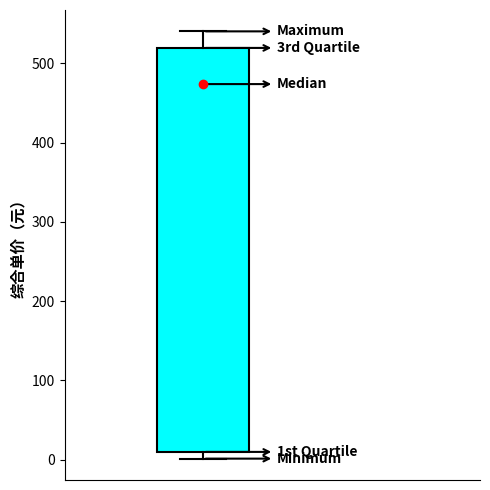

Read this box plot against the y-axis: the position of the median line, the range covered by the box, and the ends of both whiskers. The values are not printed on the chart, so give them approximately, as read against the axis.

median 470, box 10 to 520, whiskers 0 to 540